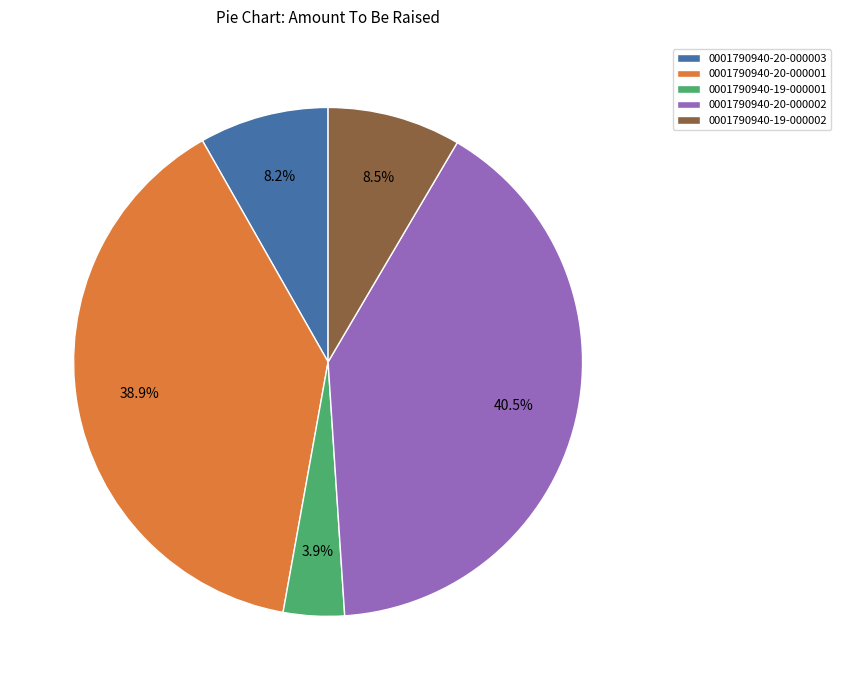

True or false: 0001790940-19-000001 accounts for 4% of the total.

True